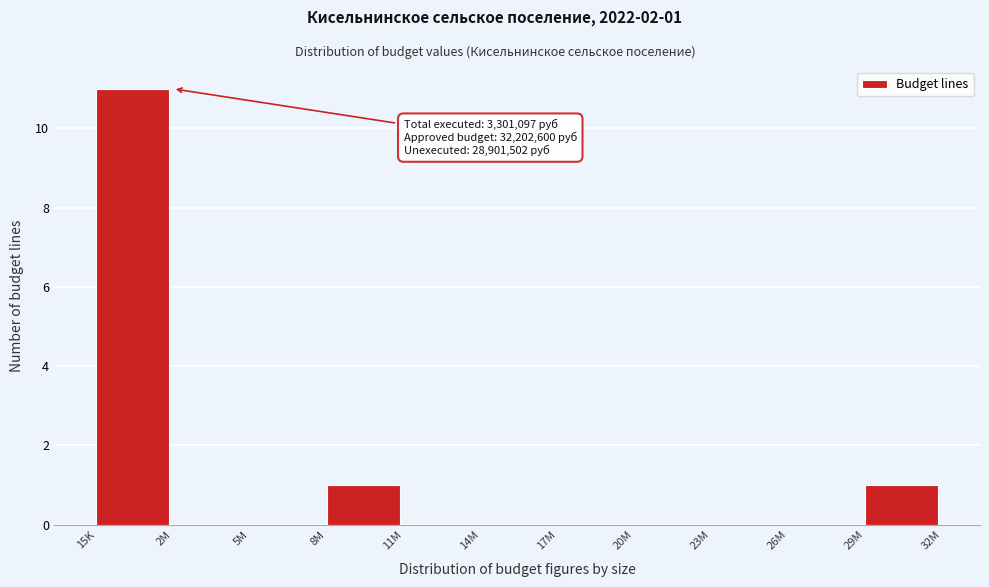

Reading right to left, extract all data points from this chart.

29M=1	26M=0	23M=0	20M=0	17M=0	14M=0	11M=0	8M=1	5M=0	2M=0	15K=11